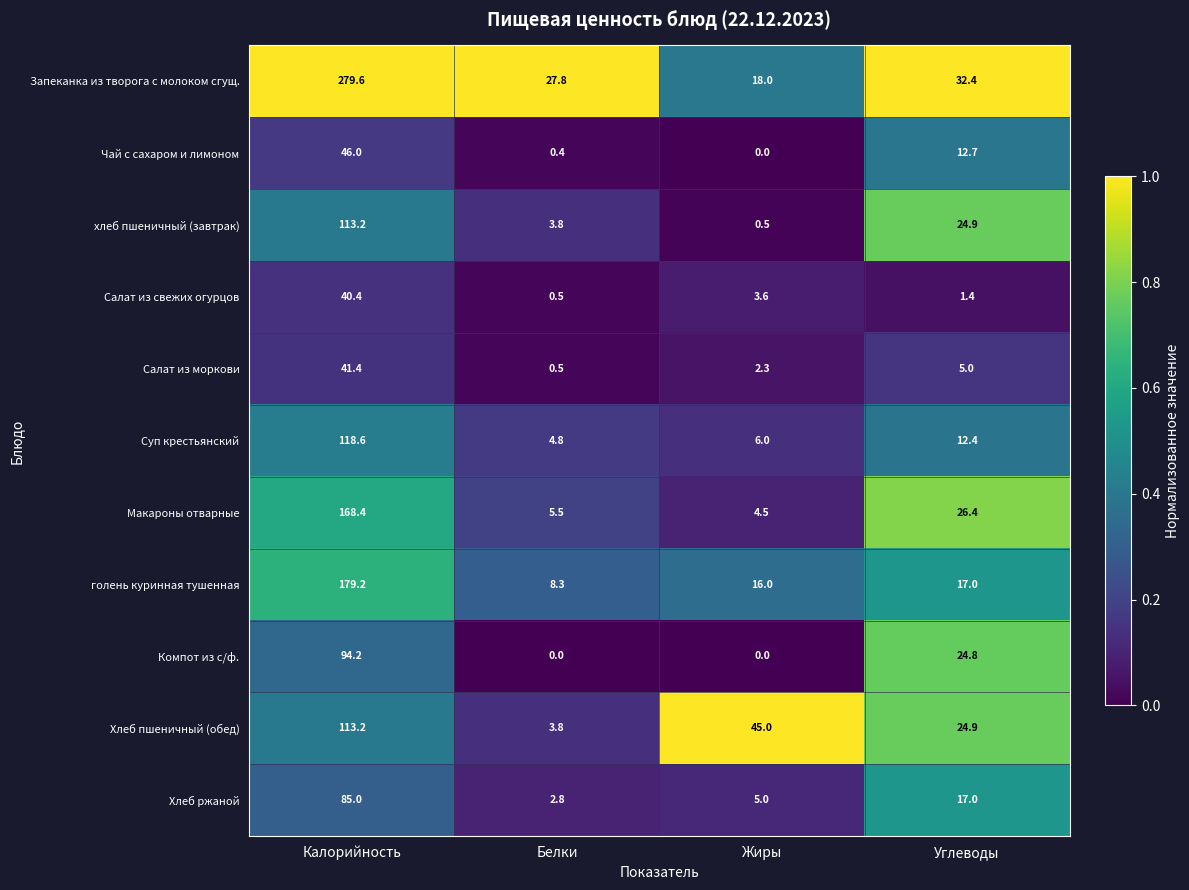

Is the value of Чай с сахаром и лимоном at Калорийность greater than the value of Суп крестьянский at Калорийность?

No